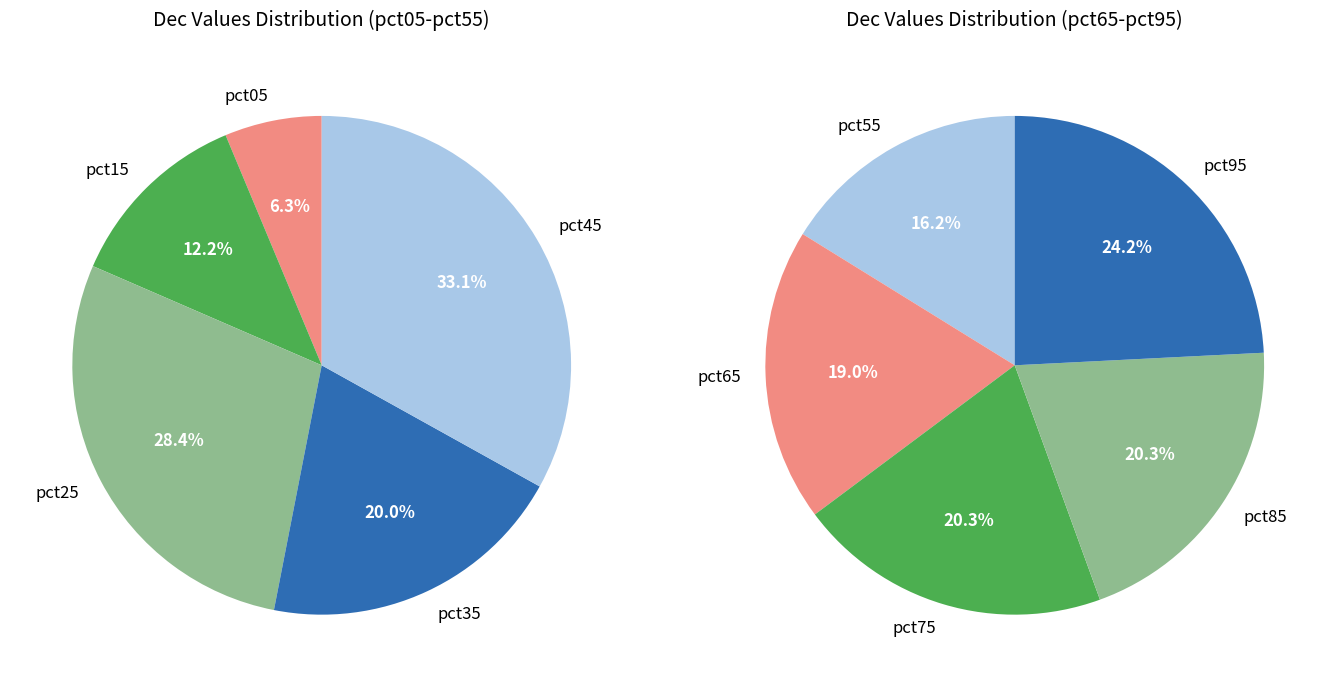

What is the change in value from pct45 to pct85?

+0.2